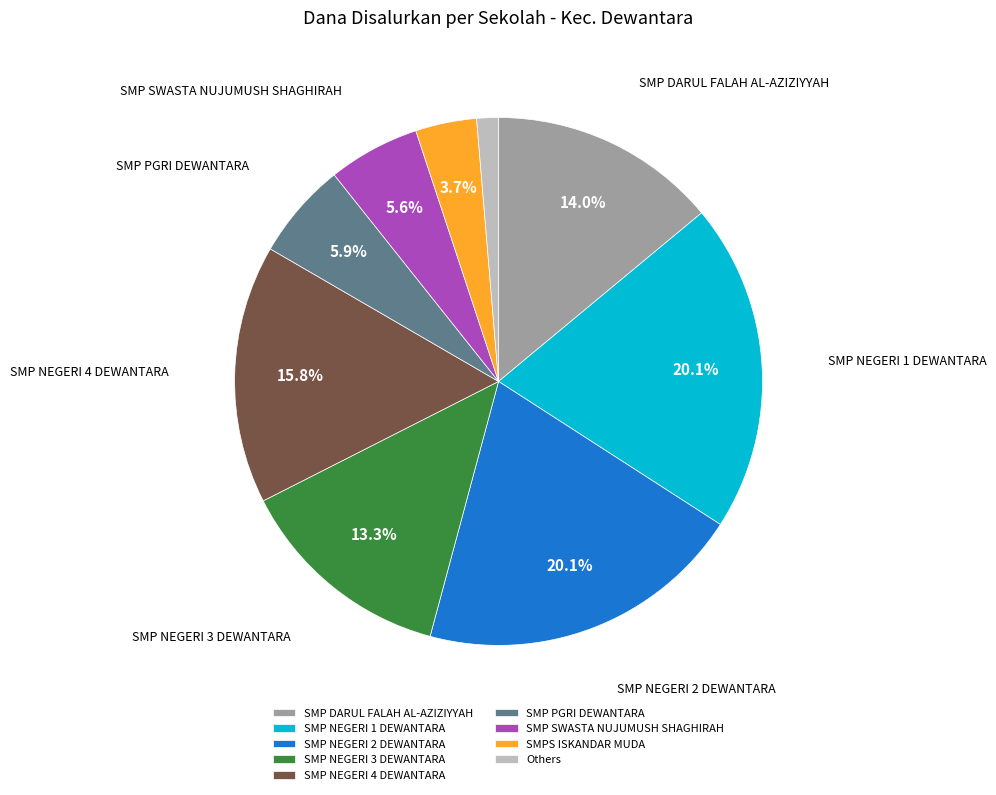

How many slices are in this pie chart?

9